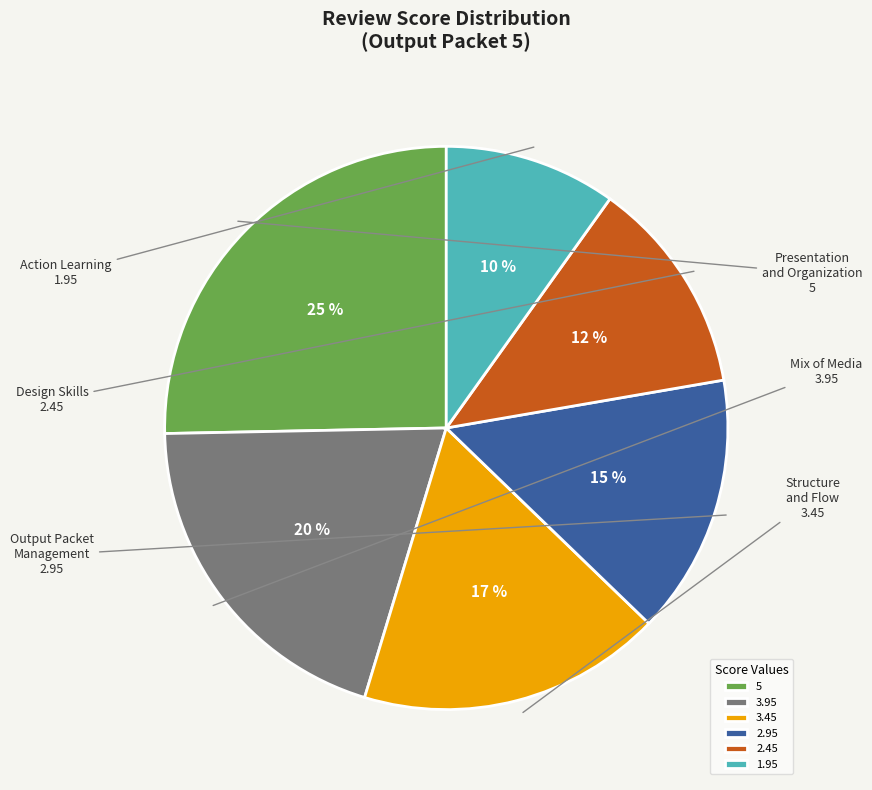

Is 5 the majority of the pie?

No